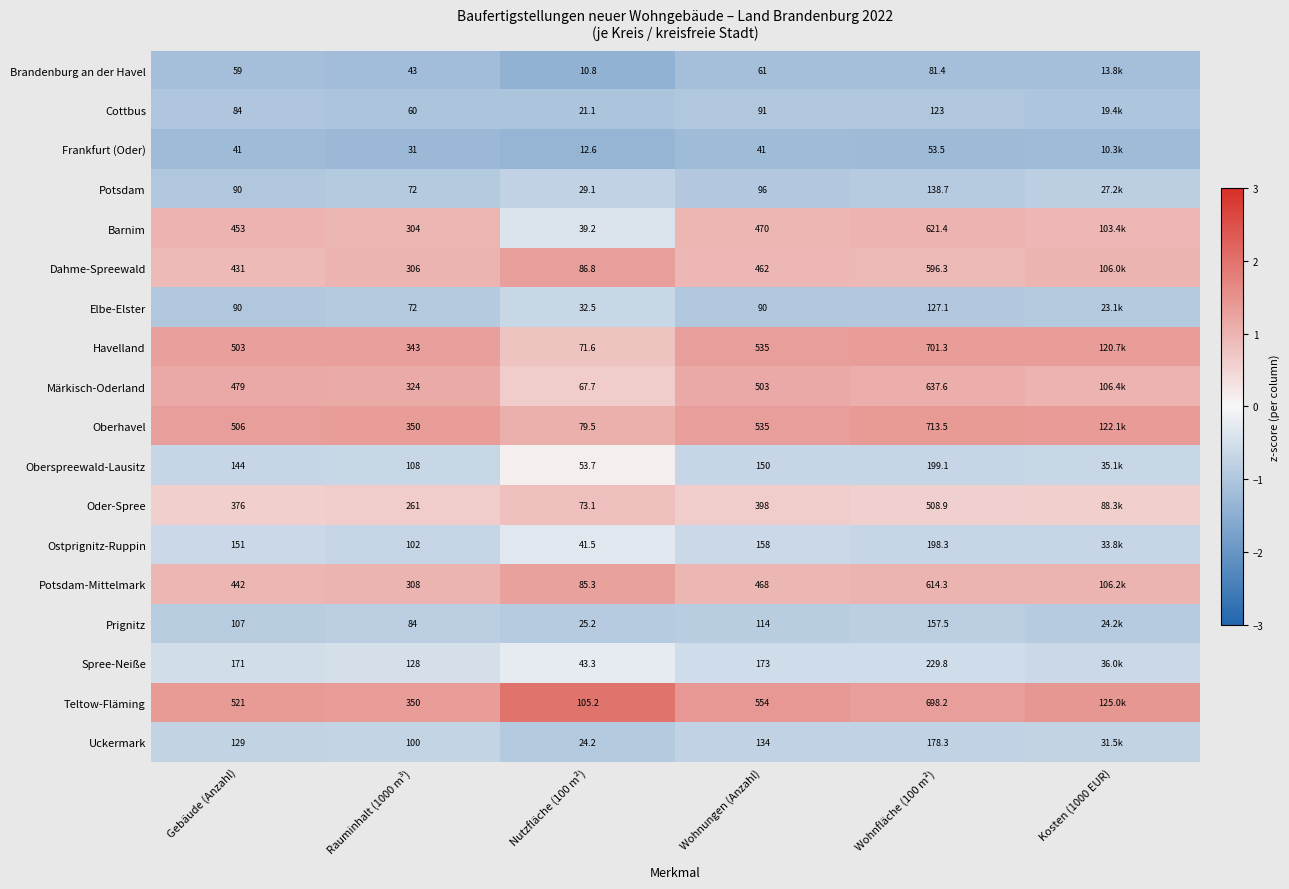

Rank the series at Wohnfläche (100 m²) from highest to lowest value.

Oberhavel, Havelland, Teltow-Fläming, Märkisch-Oderland, Barnim, Potsdam-Mittelmark, Dahme-Spreewald, Oder-Spree, Spree-Neiße, Oberspreewald-Lausitz, Ostprignitz-Ruppin, Uckermark, Prignitz, Potsdam, Elbe-Elster, Cottbus, Brandenburg an der Havel, Frankfurt (Oder)